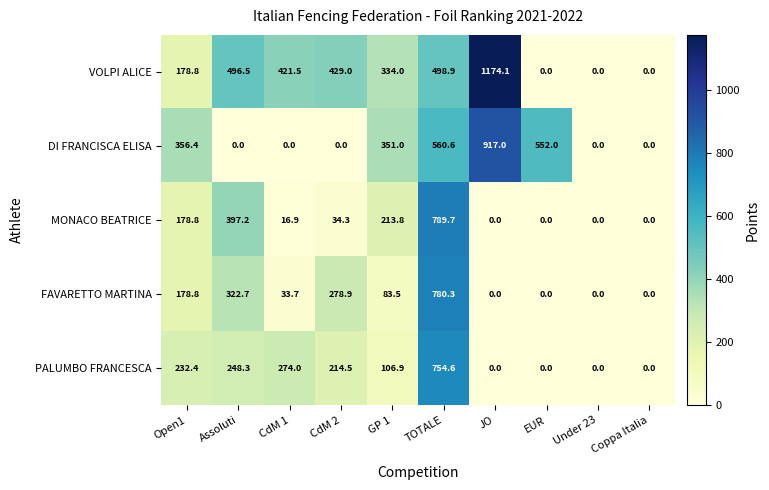

True or false: FAVARETTO MARTINA has a value of 0.0 at Under 23.

True